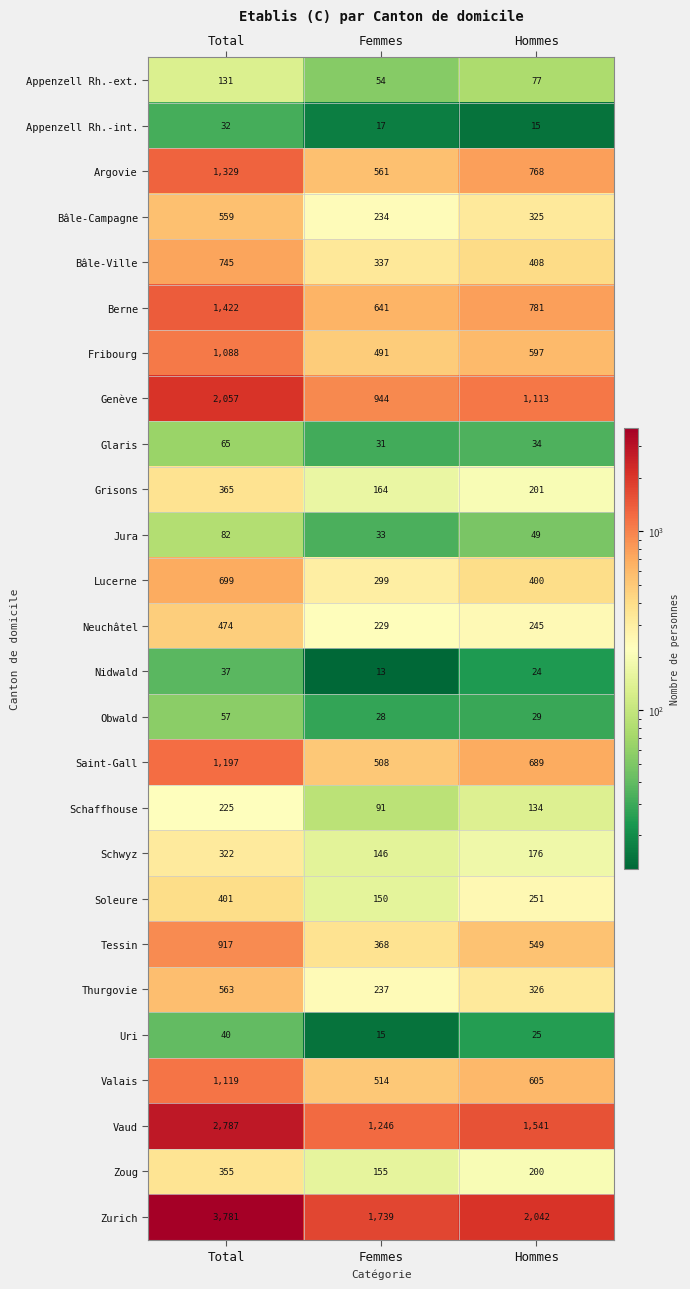

What is the average value of the Tessin series?

611